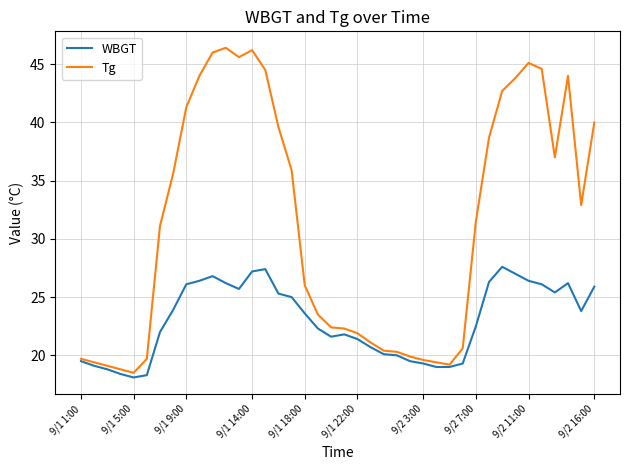

List the series in order of their overall mean, highest first.

Tg, WBGT